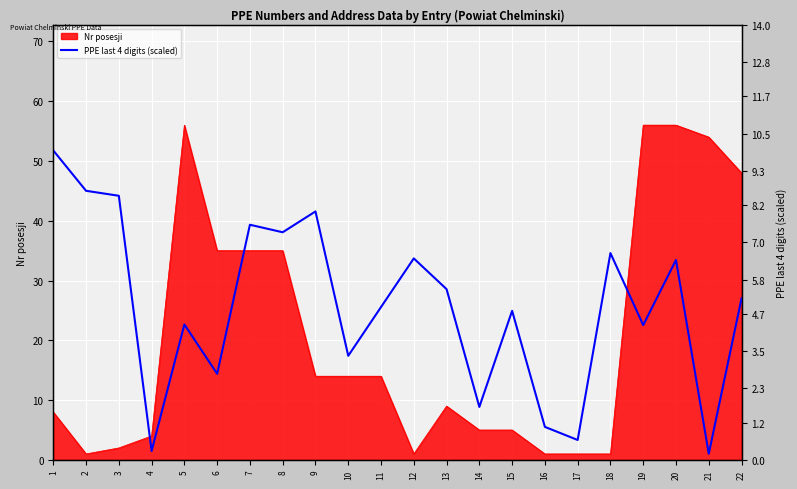

The chart shows a value of 4.8 at 15. True or false?

True